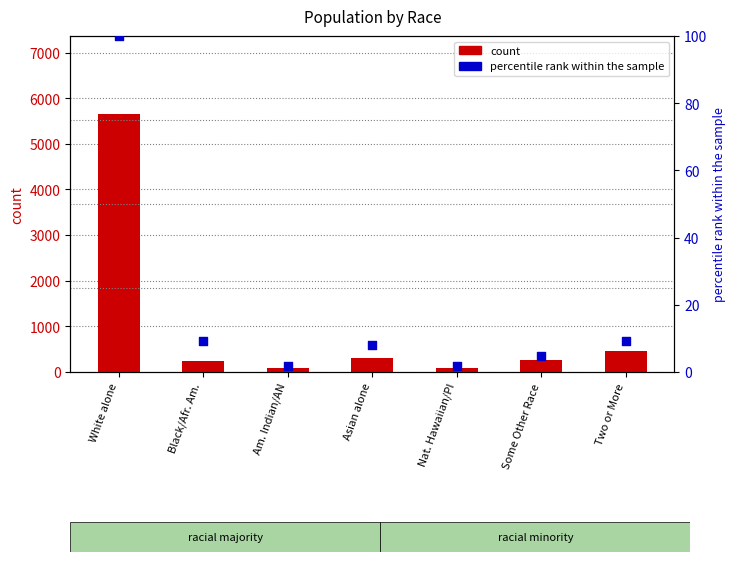

What are all the series names shown in the legend?

count, percentile rank within the sample